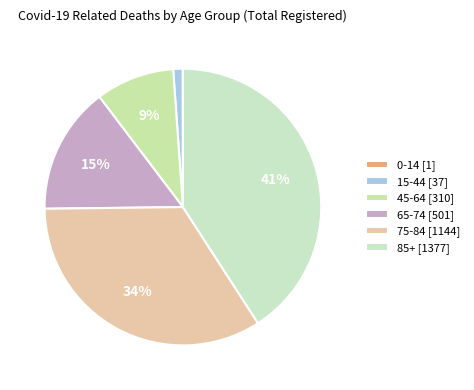

To the nearest percent, what percentage of the pie is 85+?

41%